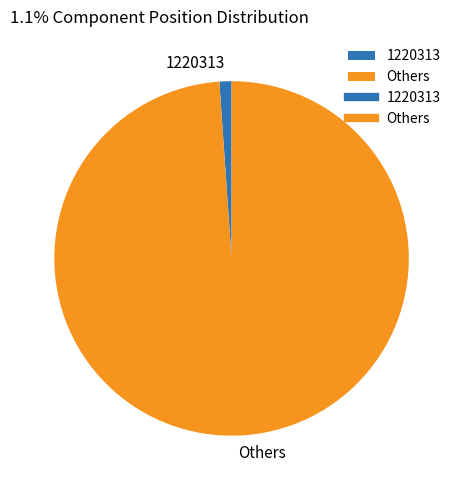

Is 1220313 the majority of the pie?

No